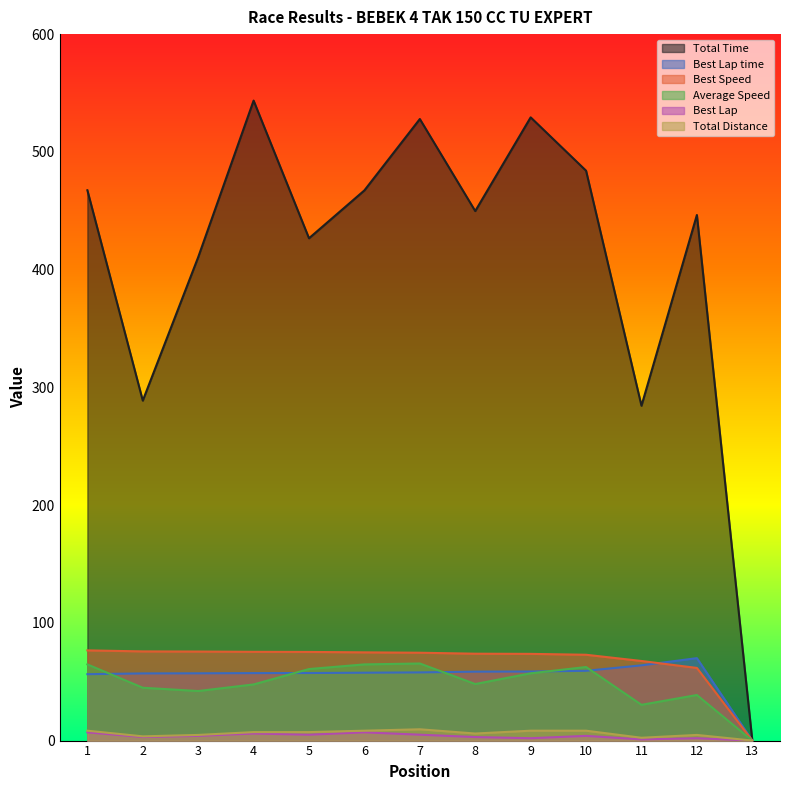

Which series has the largest range (max minus min)?

Total Time